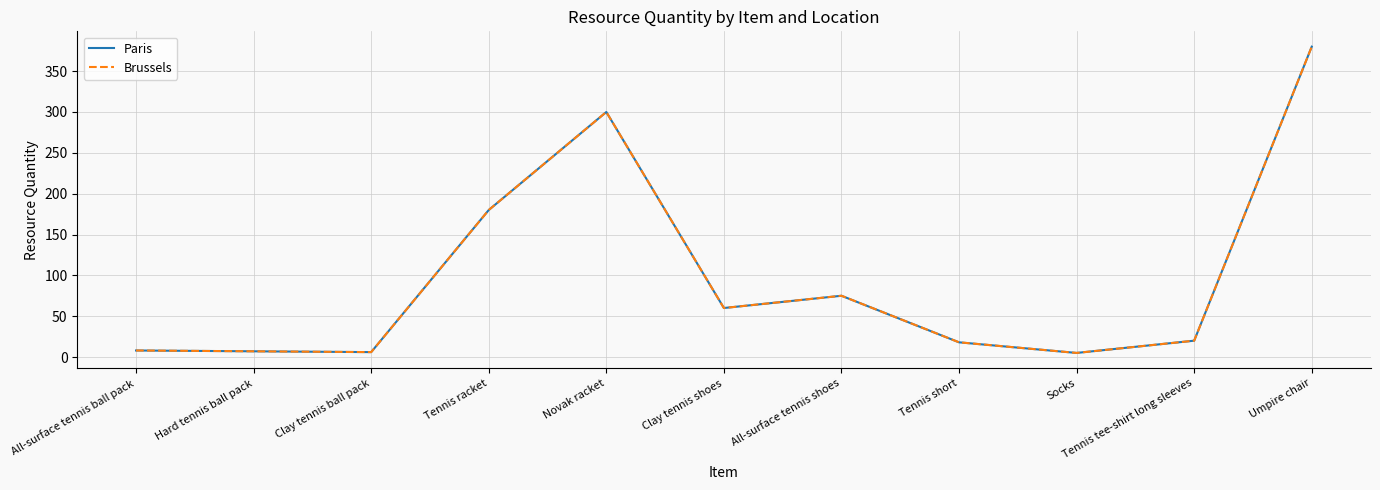

Where is the first local maximum for Paris?

Novak racket